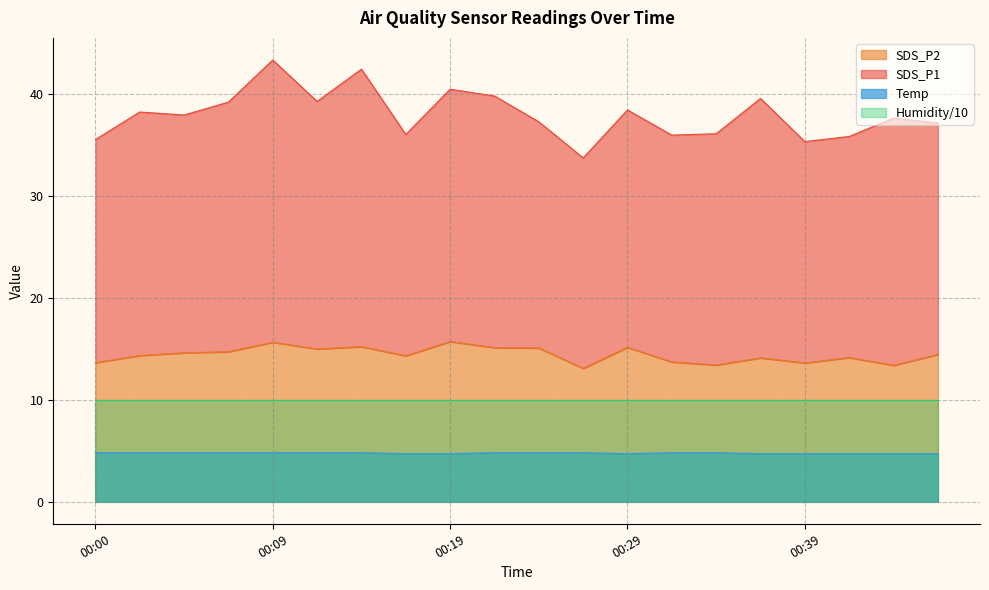

The value of SDS_P2 at 00:19 is 4.4. True or false?

False